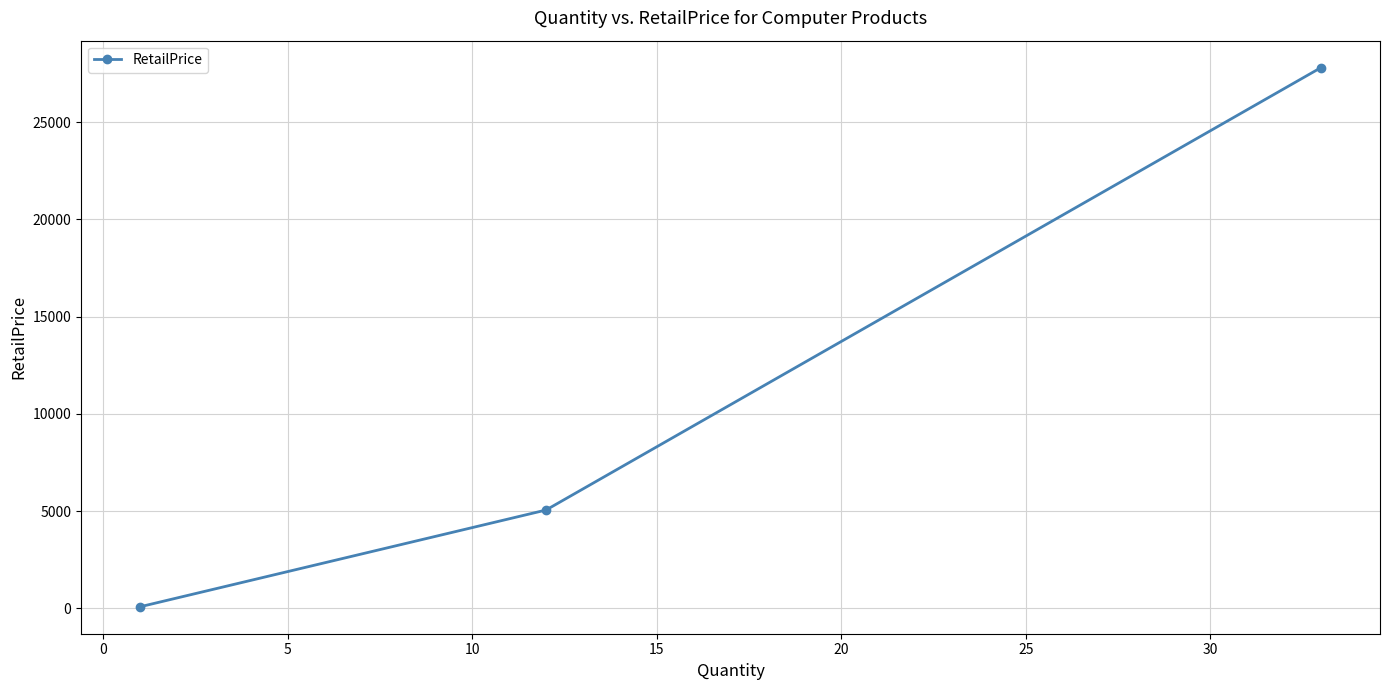

What is the value of the 2nd point from the left?

5058.0